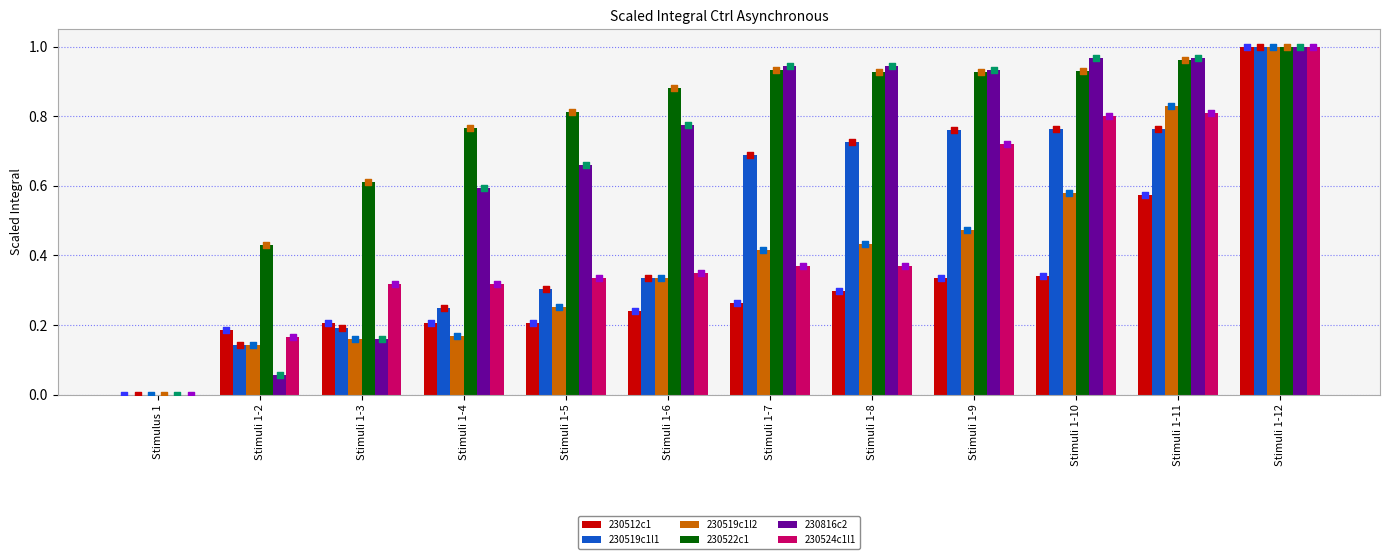

What is the total value across all series at Stimuli 1-8?

3.7